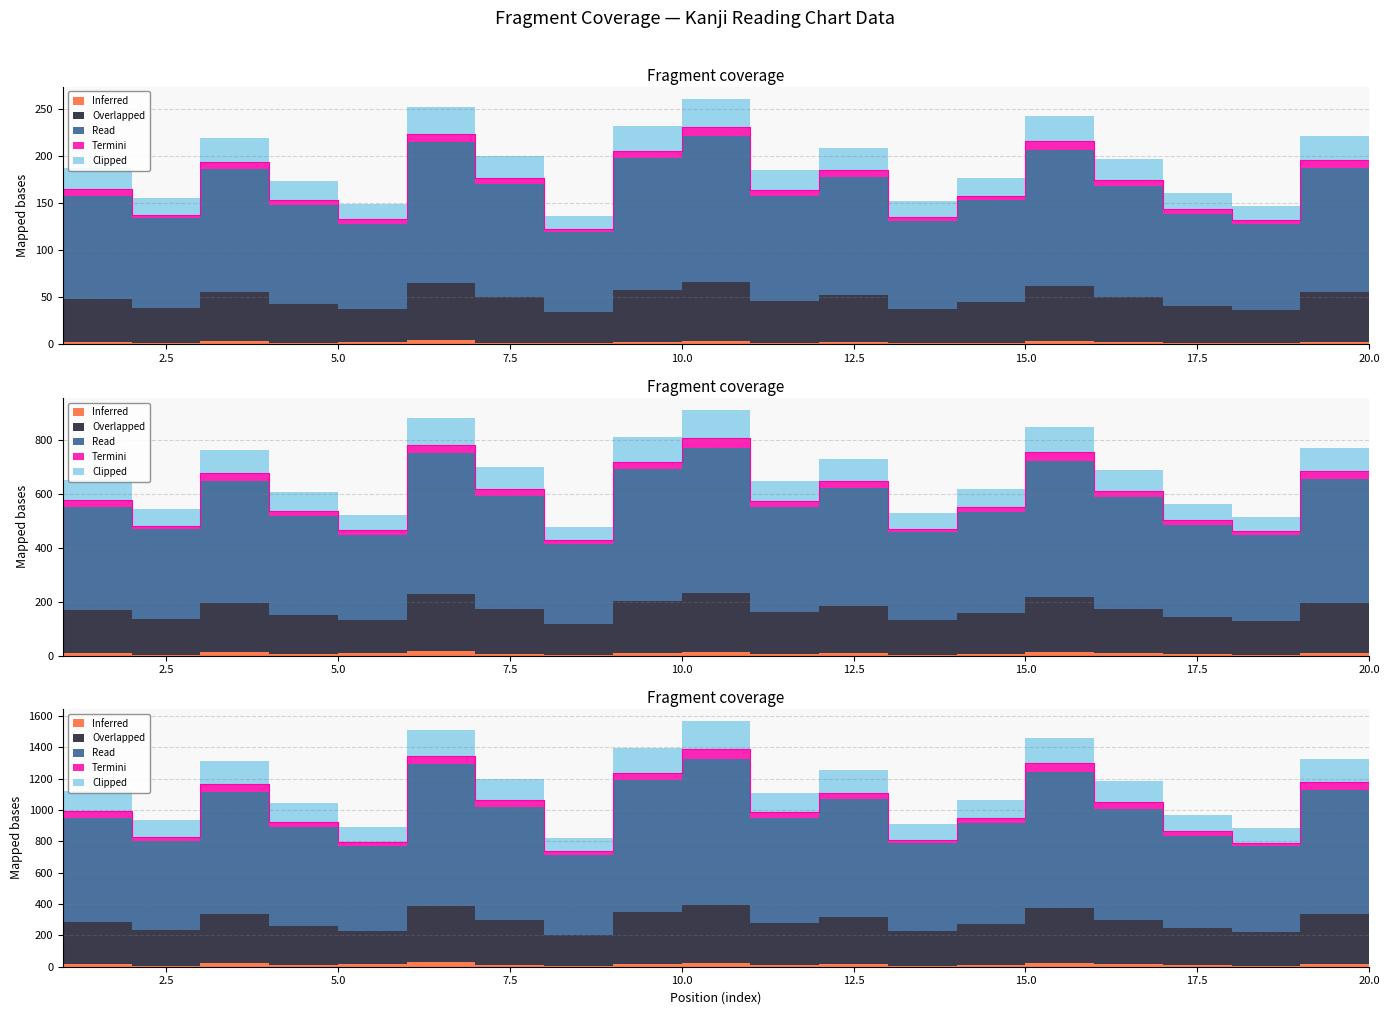

The Clipped series shows 1876.5 at 13. True or false?

False